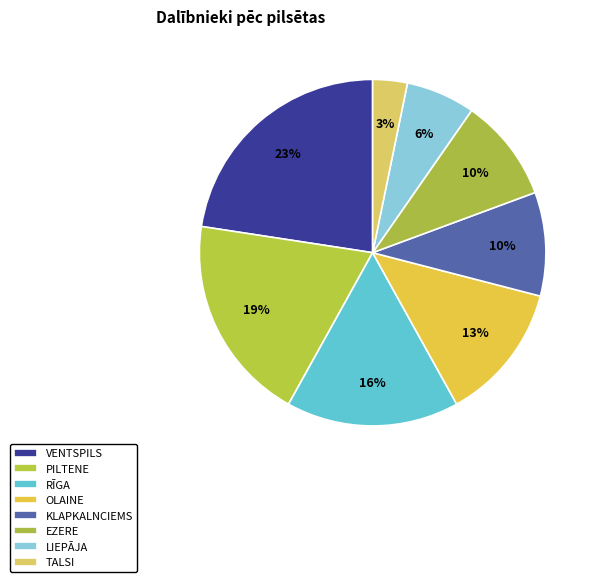

How many slices are in this pie chart?

8